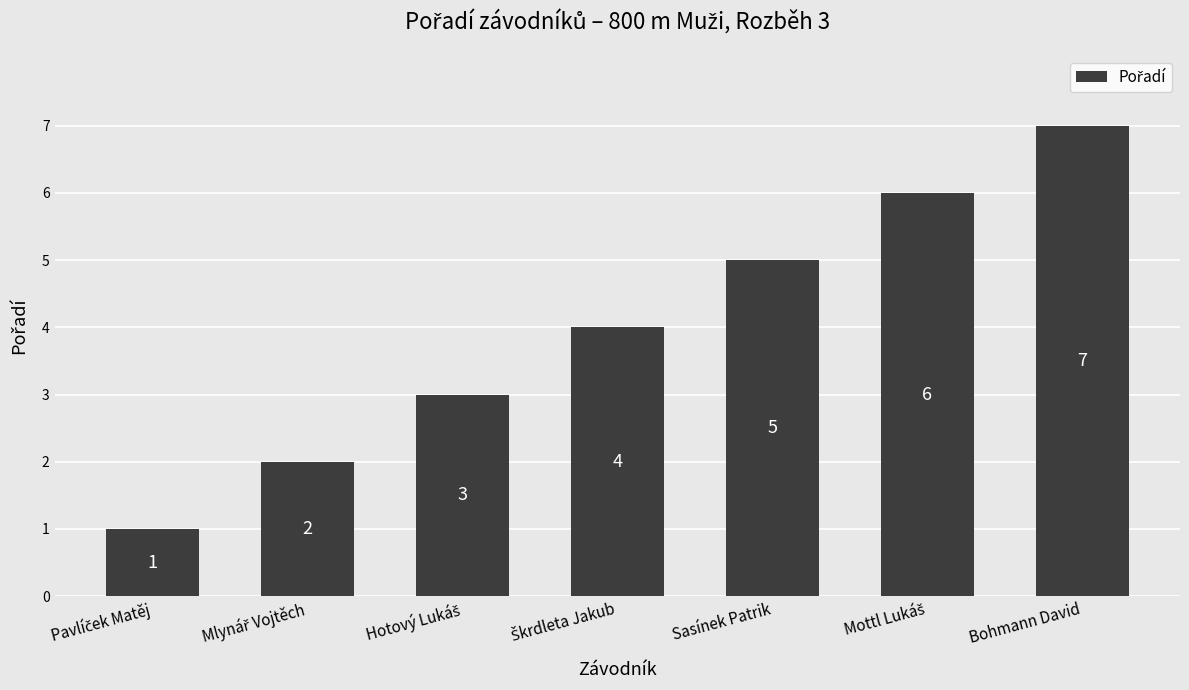

Reading left to right, what are all the values shown in this chart?

1	2	3	4	5	6	7